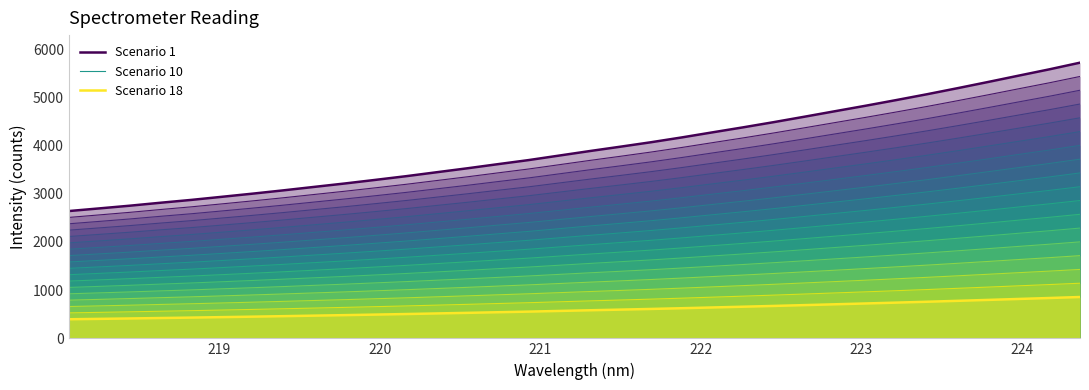

True or false: Scenario 18 and Scenario 1 intersect in this chart.

False